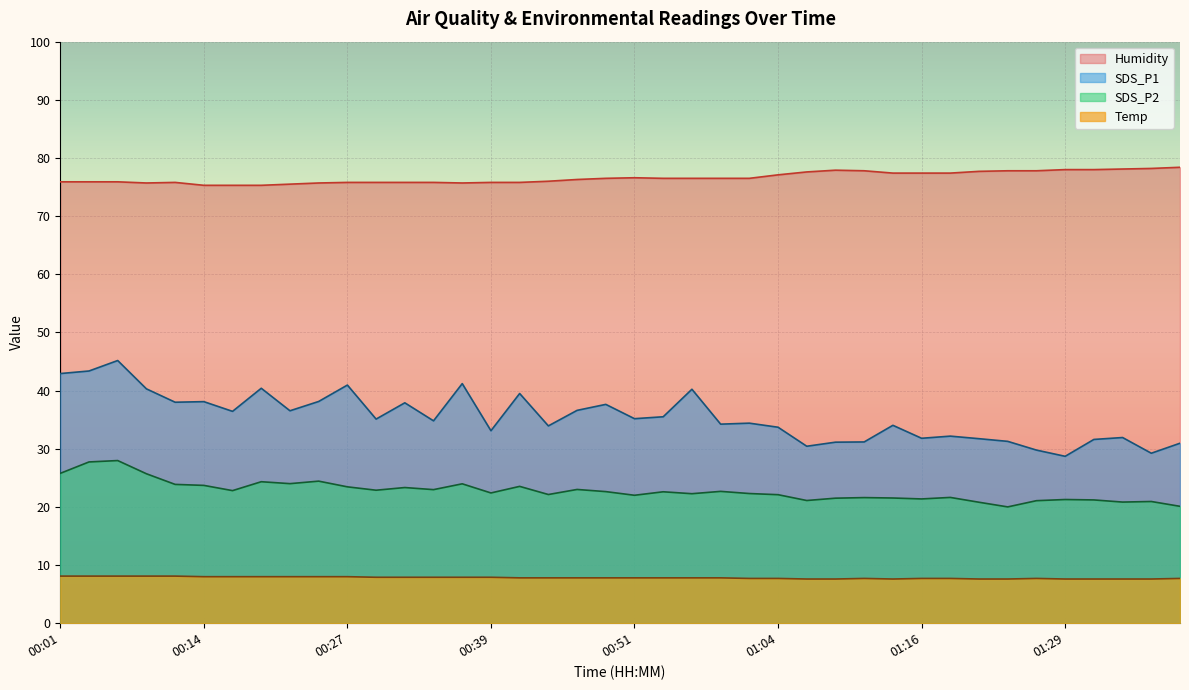

The value of SDS_P2 at 00:51 is 14.0. True or false?

False